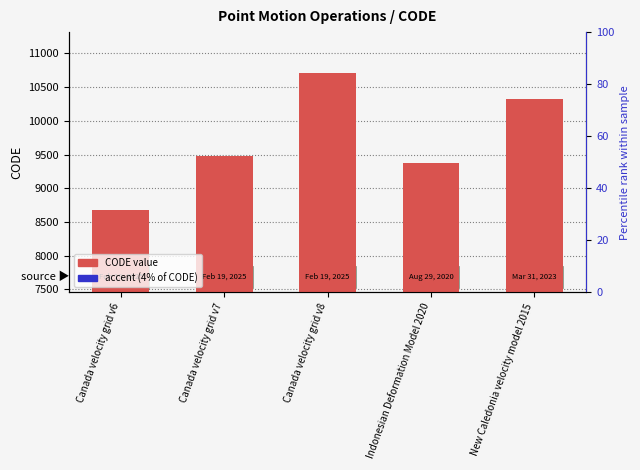

How many distinct data groups are displayed?

2